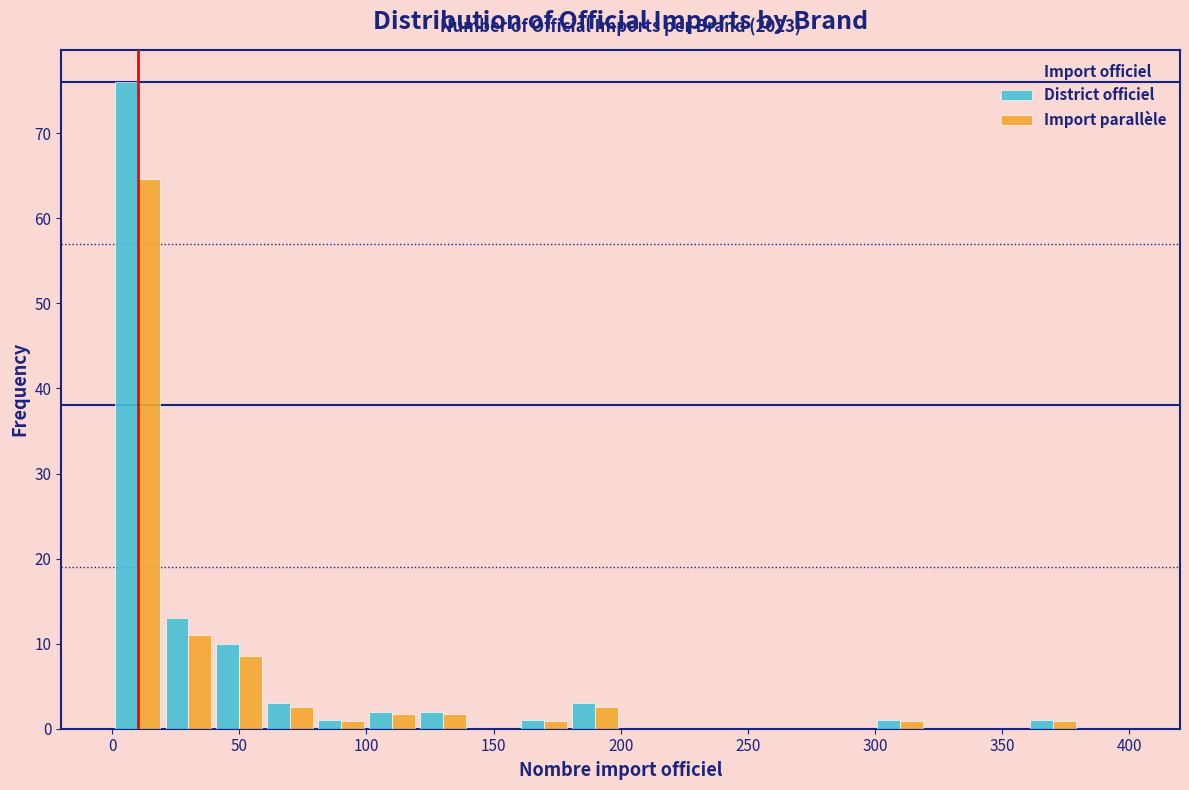

In the District officiel series, which range on the x-axis has the tallest bar?

0 to 20